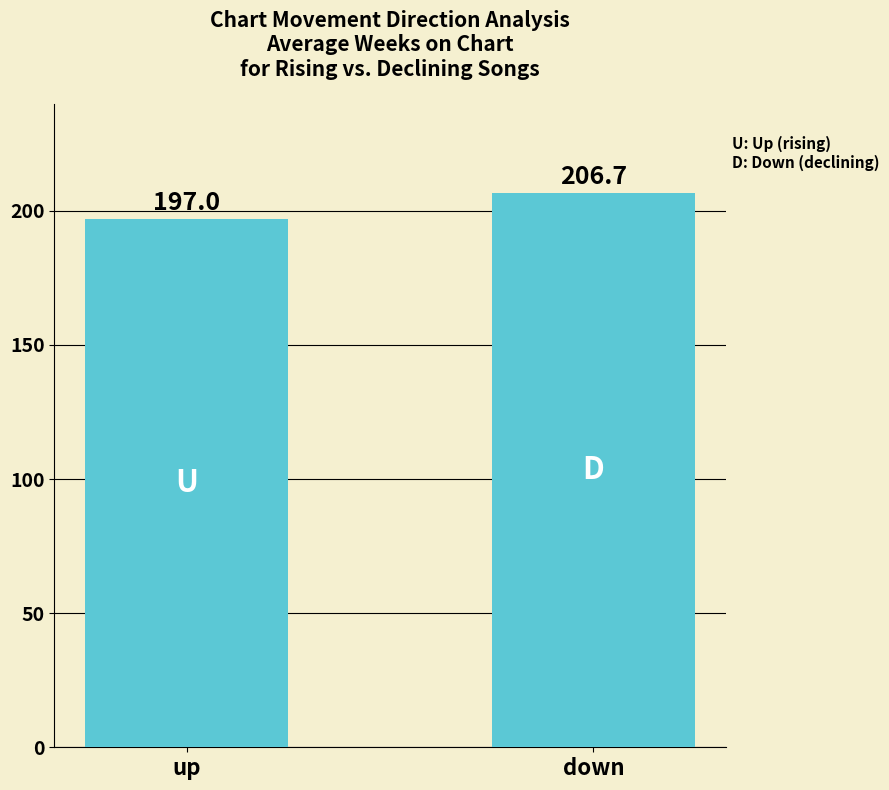

Count the number of values greater than 206.

1